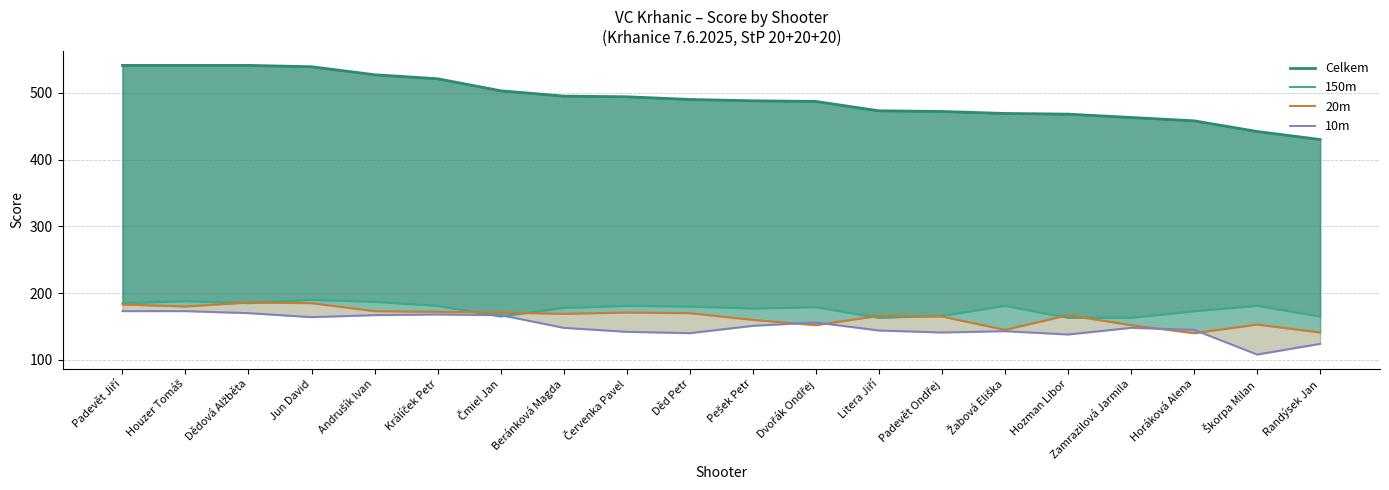

At which label is 10m closest to 140?

Děd Petr